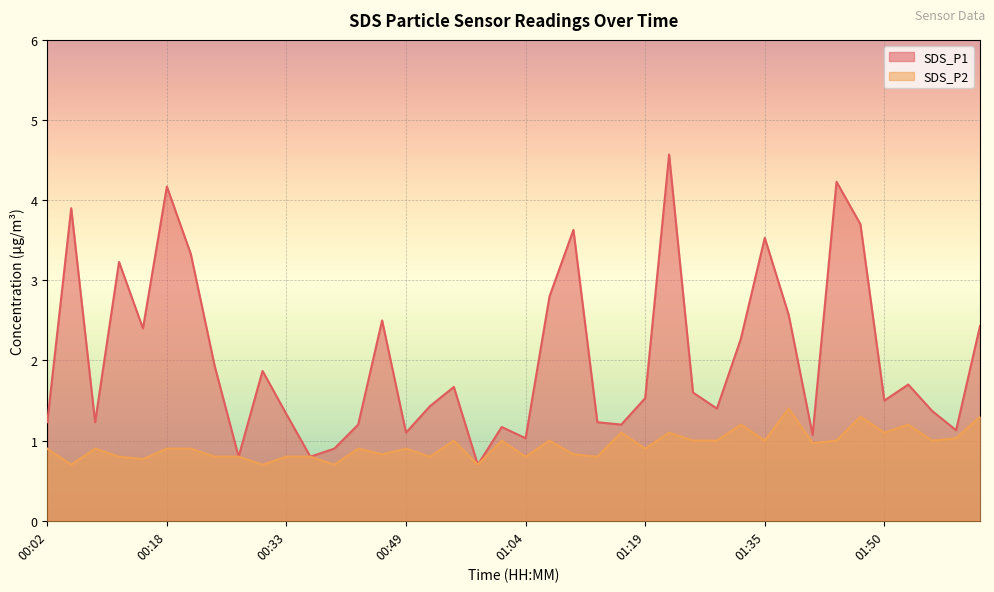

Rank the series by their average value, from lowest to highest.

SDS_P2, SDS_P1